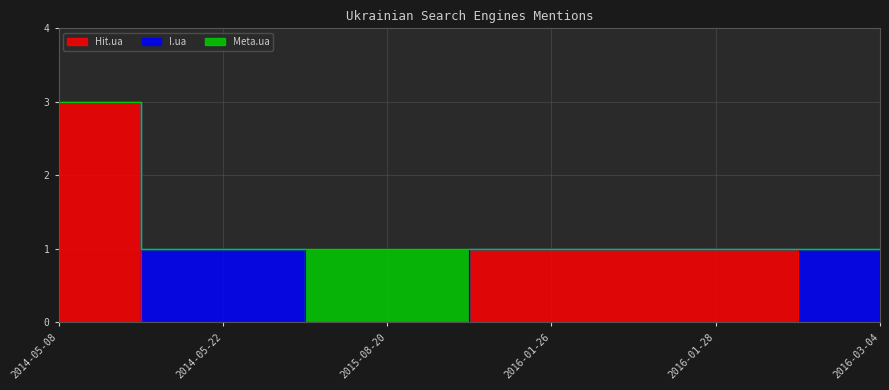

Reading left to right, extract all data points from this chart.

Hit.ua: 3	0	0	1	1	0
I.ua: 0	1	0	0	0	1
Meta.ua: 0	0	1	0	0	0